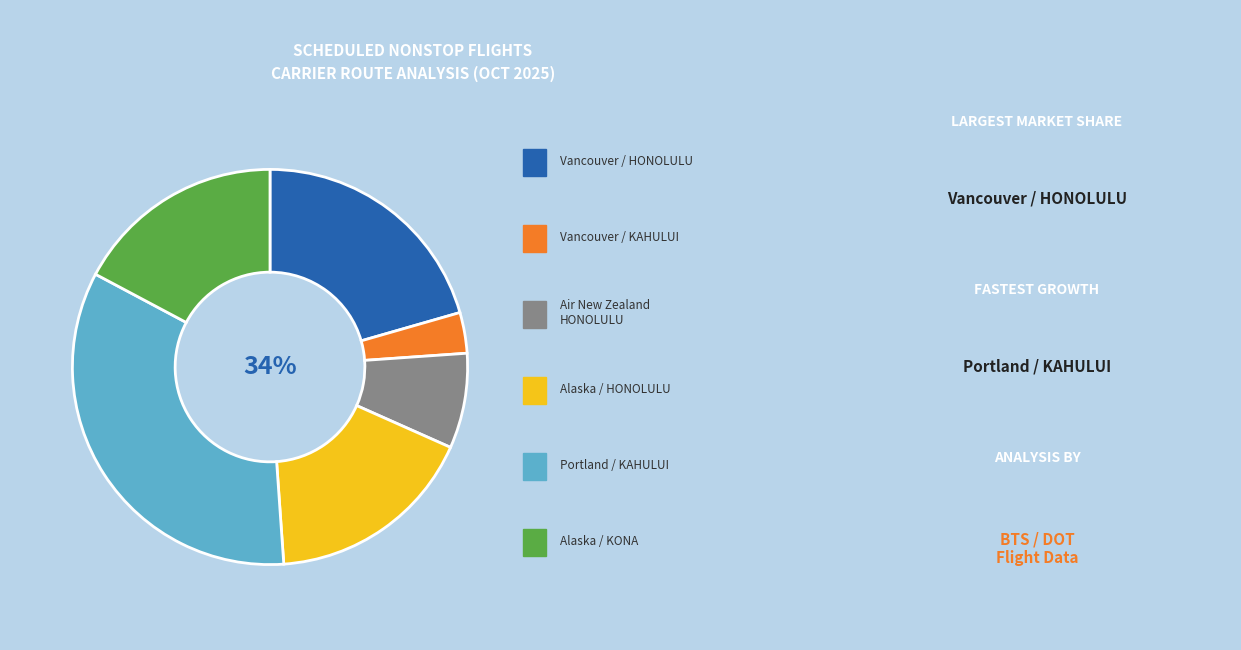

How much of the chart is everything except Alaska/HONOLULU?

82.8%